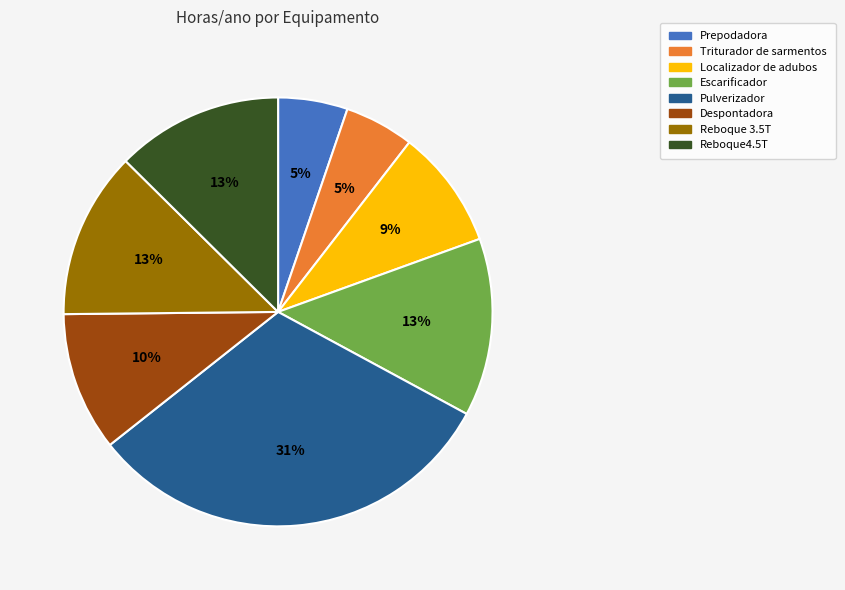

Is the sum of Pulverizador and Triturador de sarmentos greater than half?

No